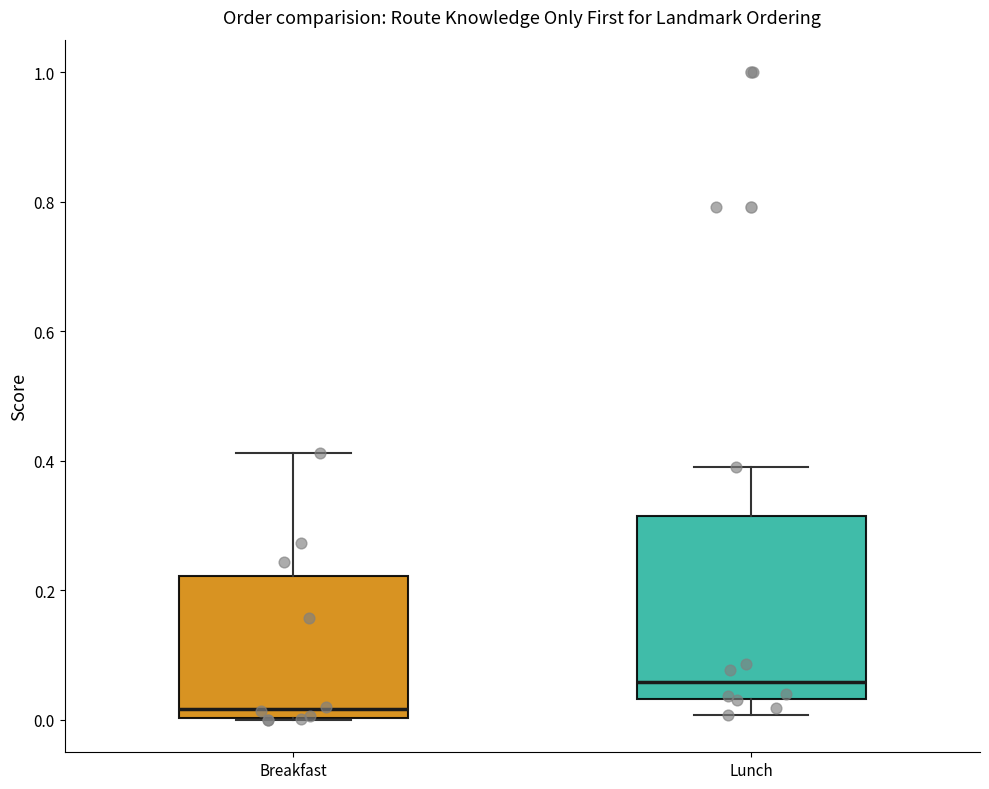

Which box is the tallest, from its lower edge to its upper edge?

Lunch